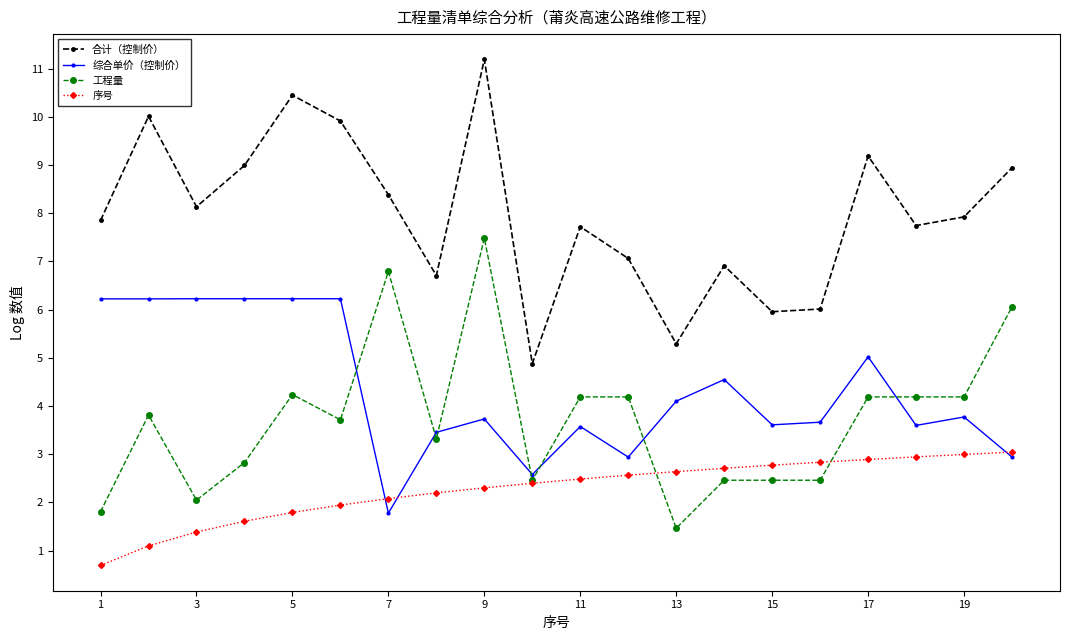

What is the value of the 合计（控制价） point at the 19th from the left?

7.9